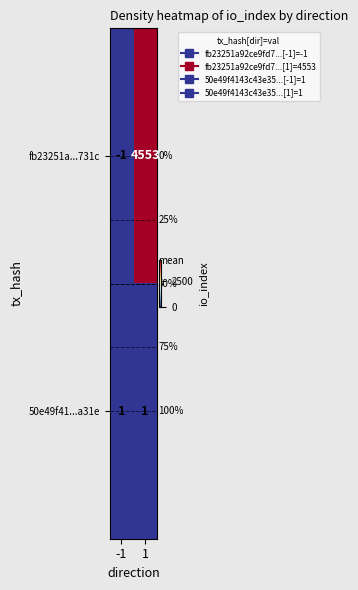

Which label corresponds to the largest value in the chart?

1